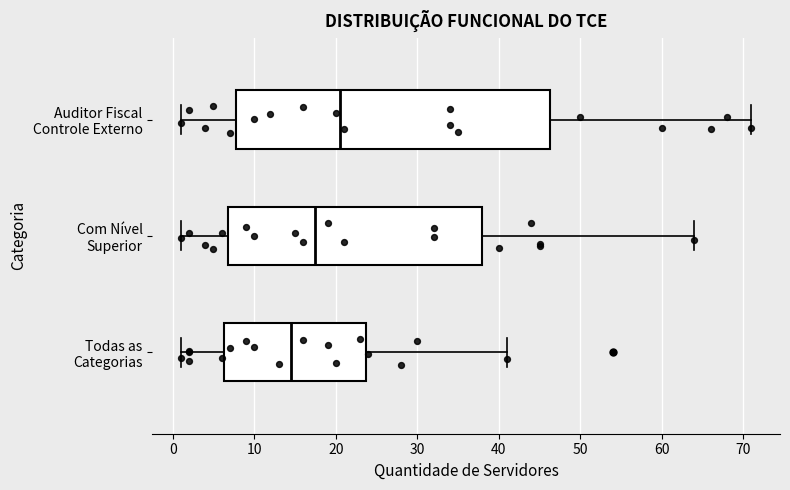

Comparing the boxes themselves (not the whiskers), which one is the widest?

Auditor Fiscal Controle Externo